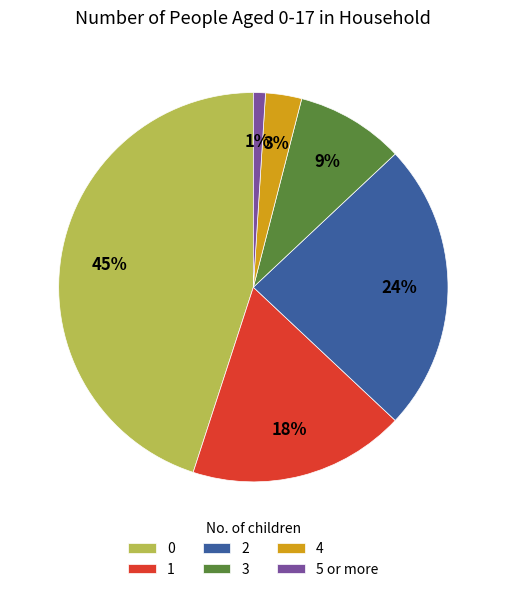

To the nearest percent, what is the difference between the largest and smallest slice percentages?

44%